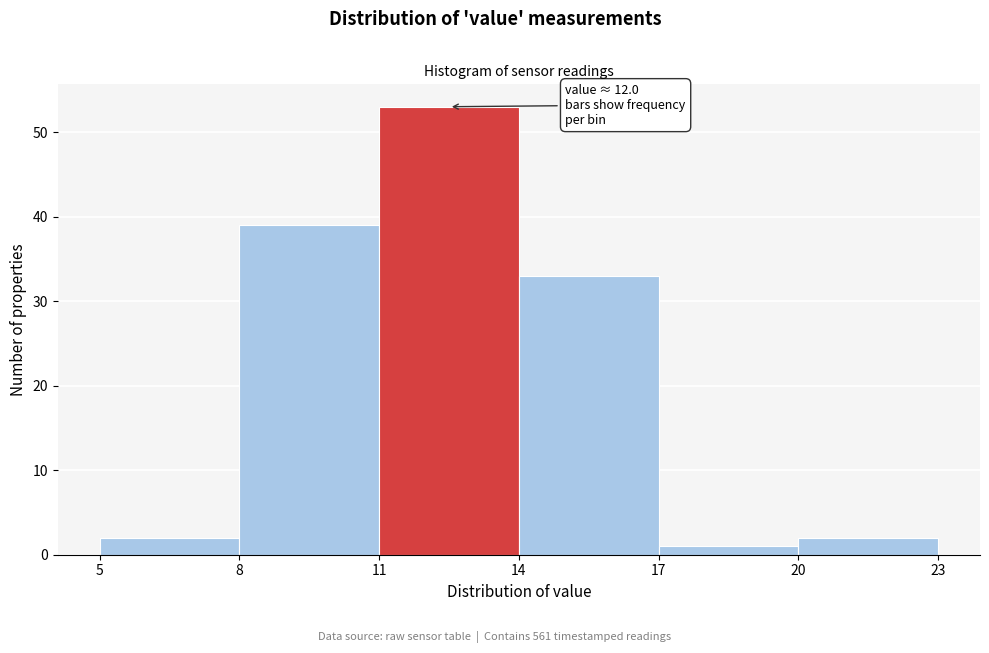

Over which range of the x-axis is the bar tallest?

11 to 14